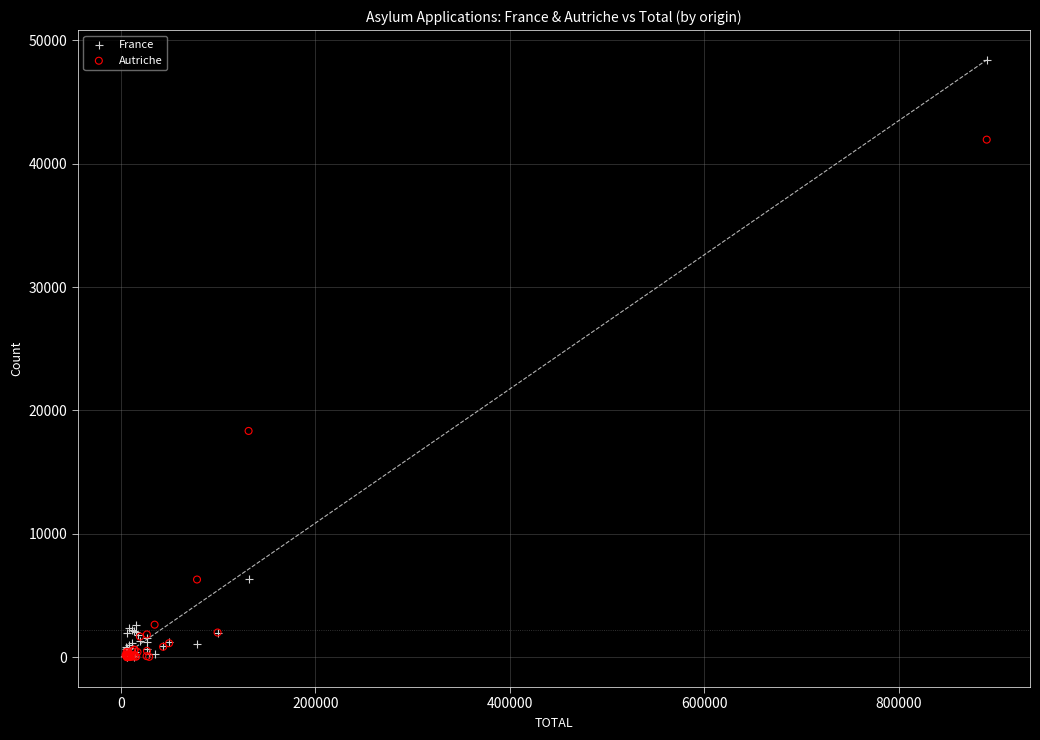

In the Autriche series, what Y value is closest to 20977?

18340